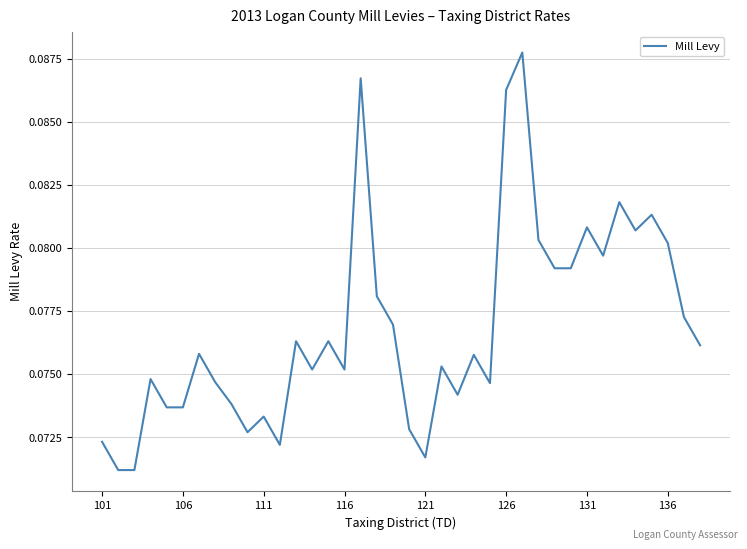

True or false: there are more than 0 points higher than both neighbors.

True